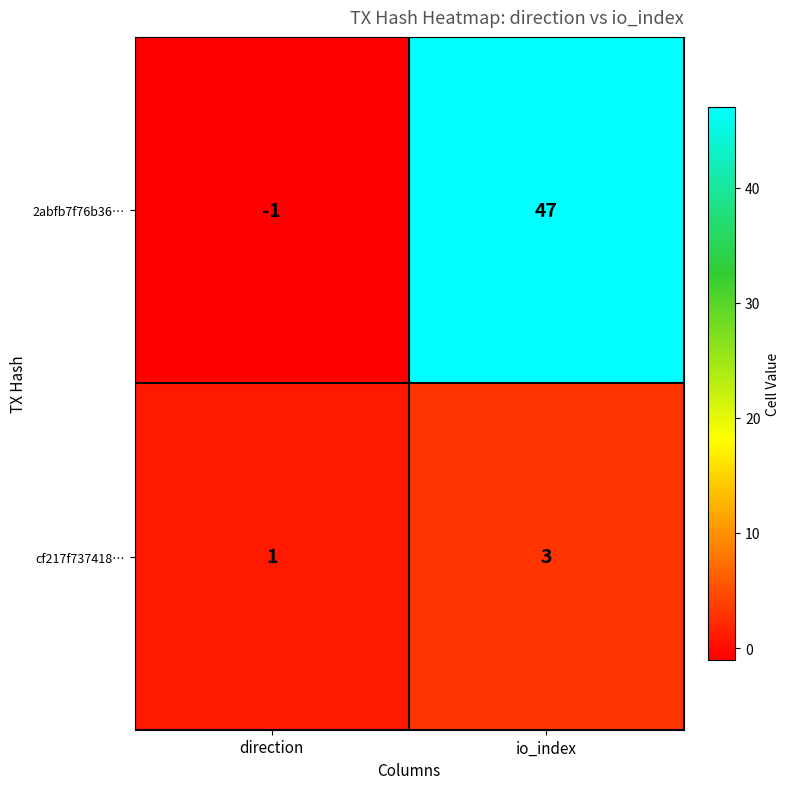

Which series has the largest total across all categories?

2abfb7f76b36…